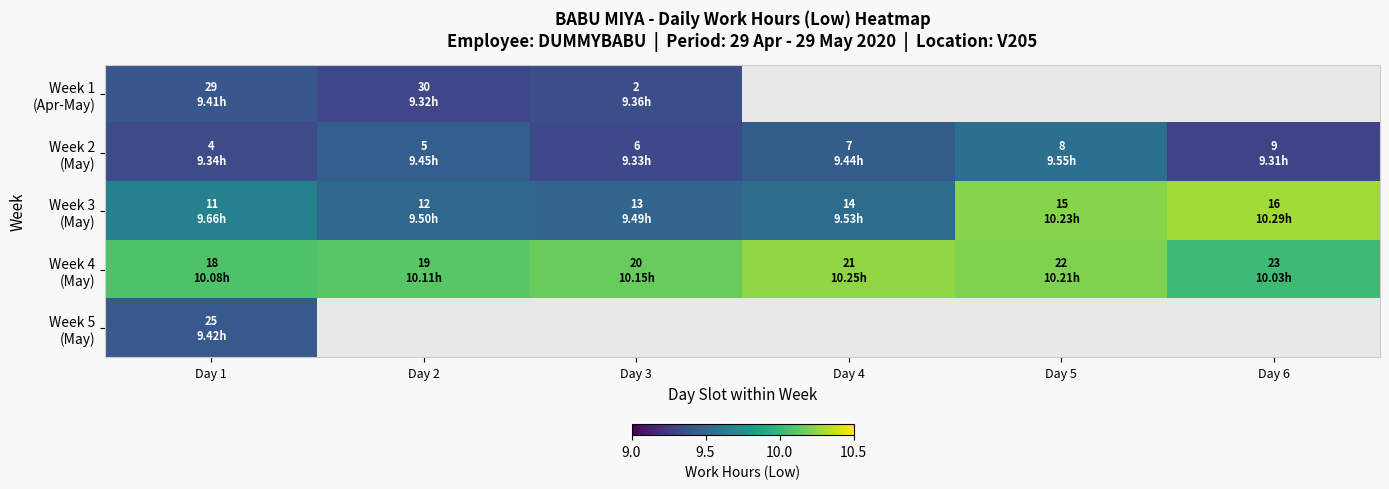

What is the difference between the Week 1 (Apr-May) values at Day 1 and Day 2?

0.1